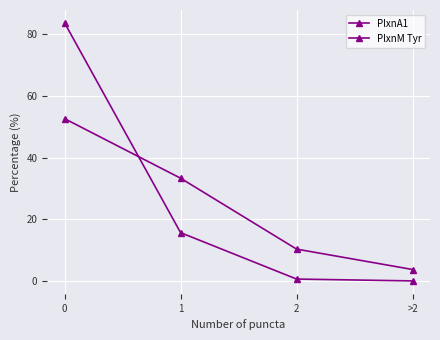

Reading left to right, list all the values displayed in this chart.

PlxnA1: 83.7	15.7	0.6	0.0
PlxnM Tyr: 52.6	33.3	10.3	3.7